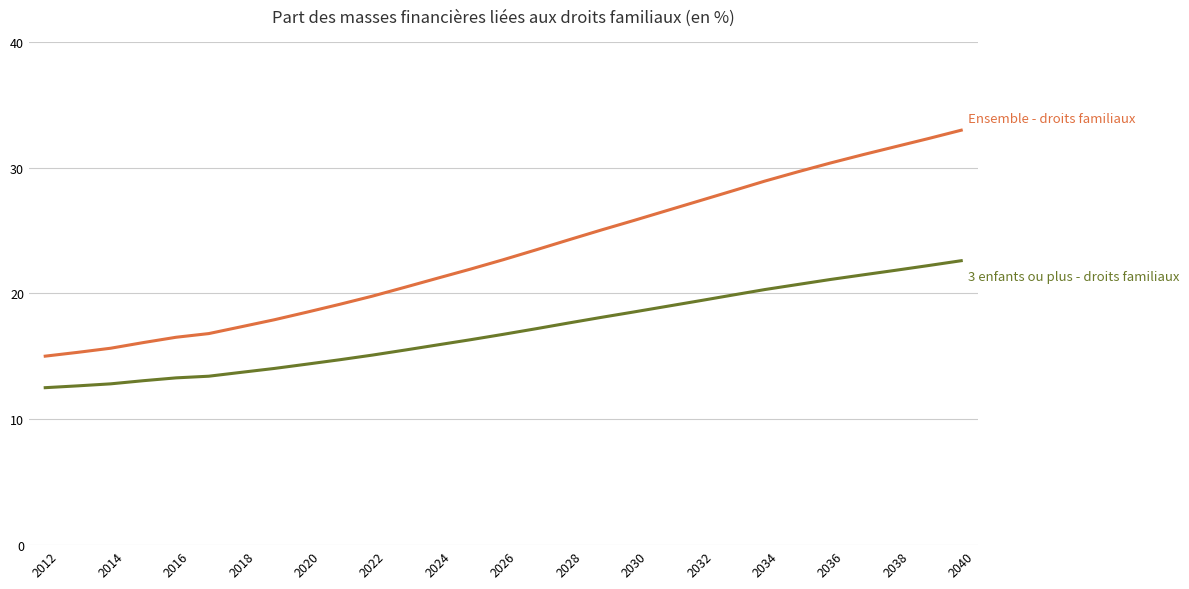

What is the minimum value shown in the chart?

12.5